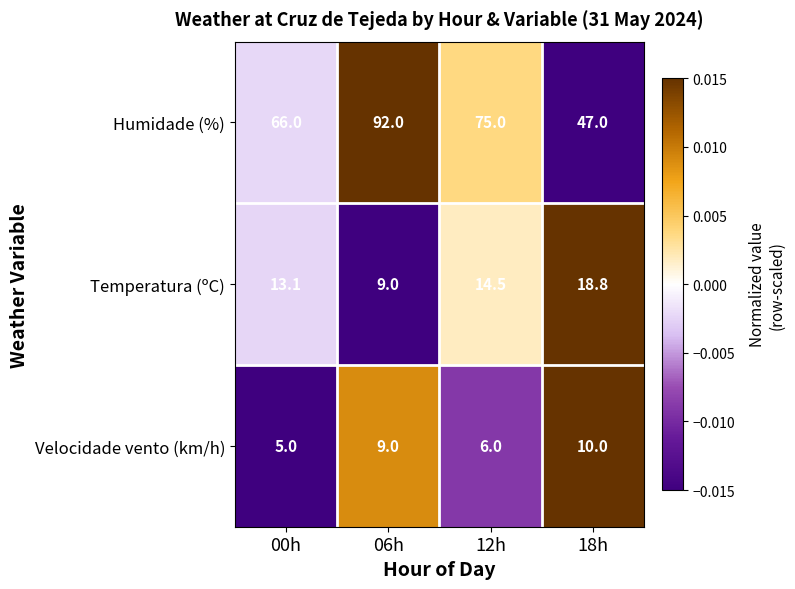

What is the minimum value shown in the chart?

5.0